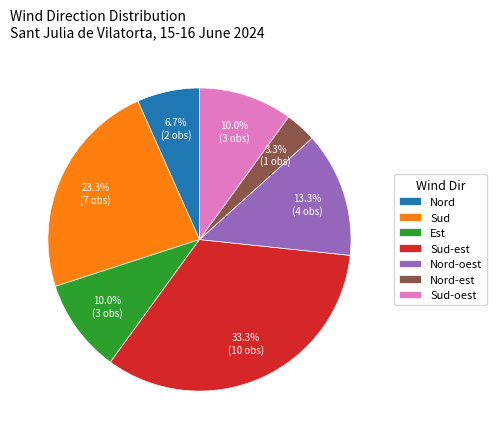

How many segments does this pie chart have?

7